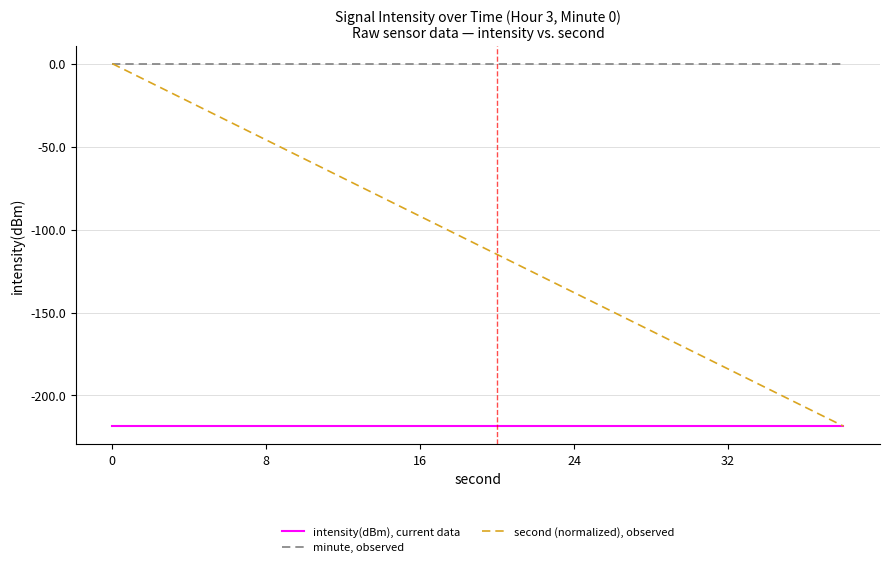

Rank the series by their average value, from lowest to highest.

intensity(dBm), current data, second (normalized), observed, minute, observed